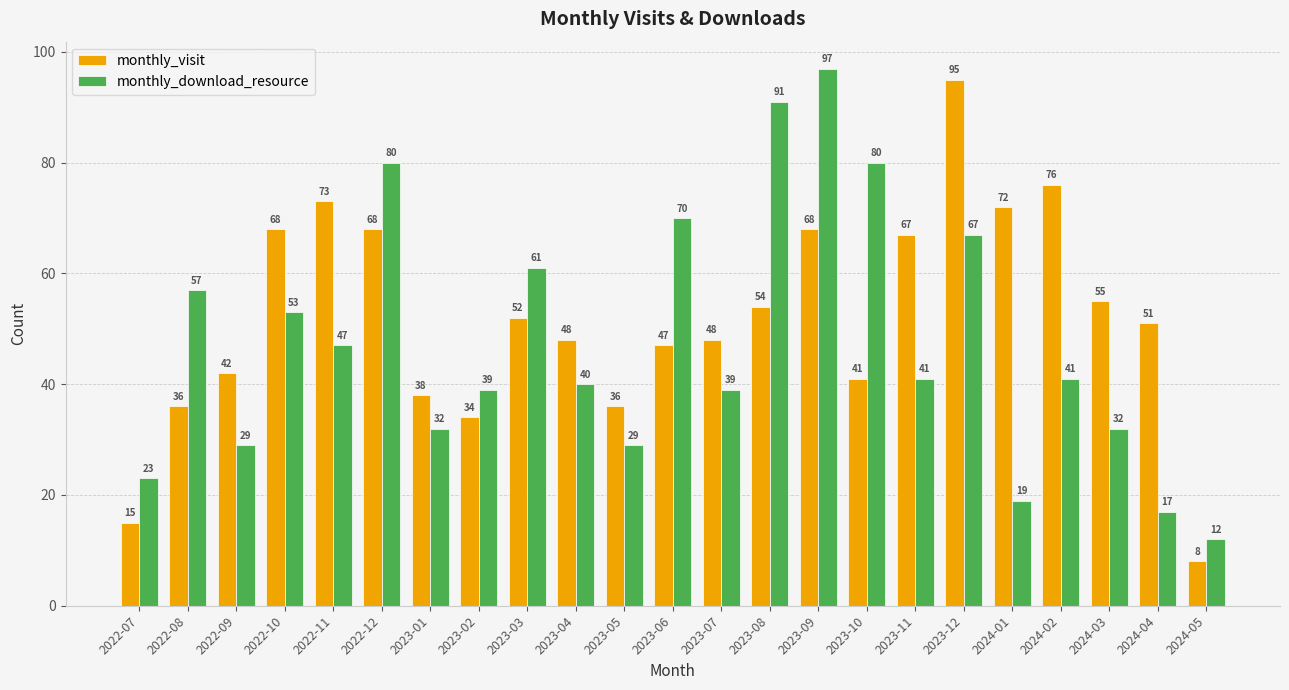

How many groups of bars are there?

23